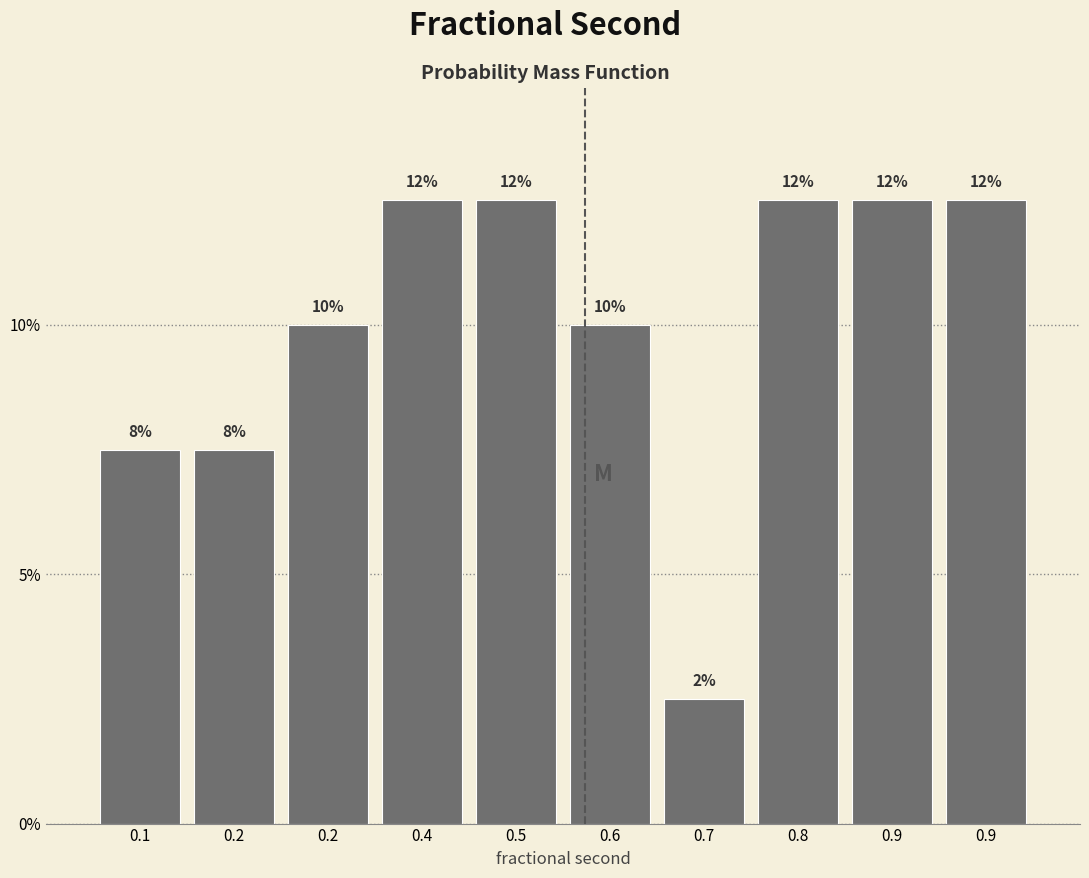

Are the bars horizontal?

No